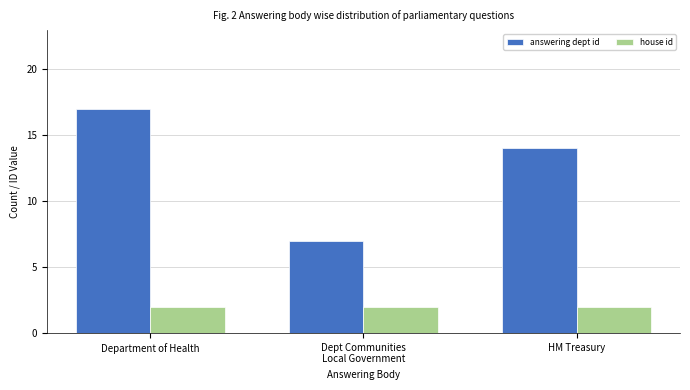

Rank the series at Dept Communities
Local Government from lowest to highest value.

house id, answering dept id